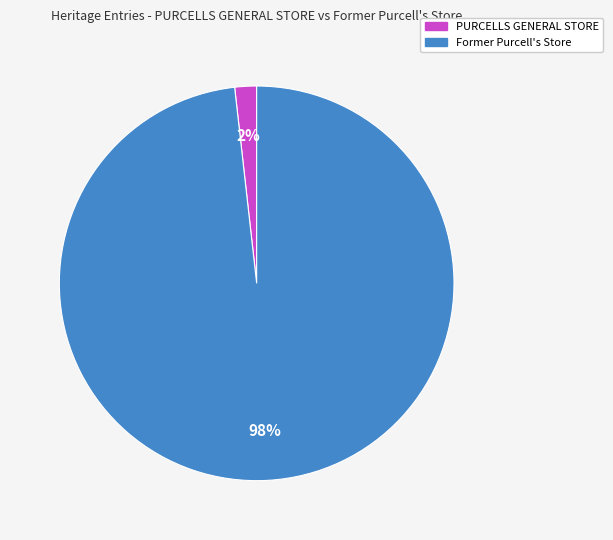

To the nearest percent, what percentage of the pie is PURCELLS GENERAL STORE?

2%